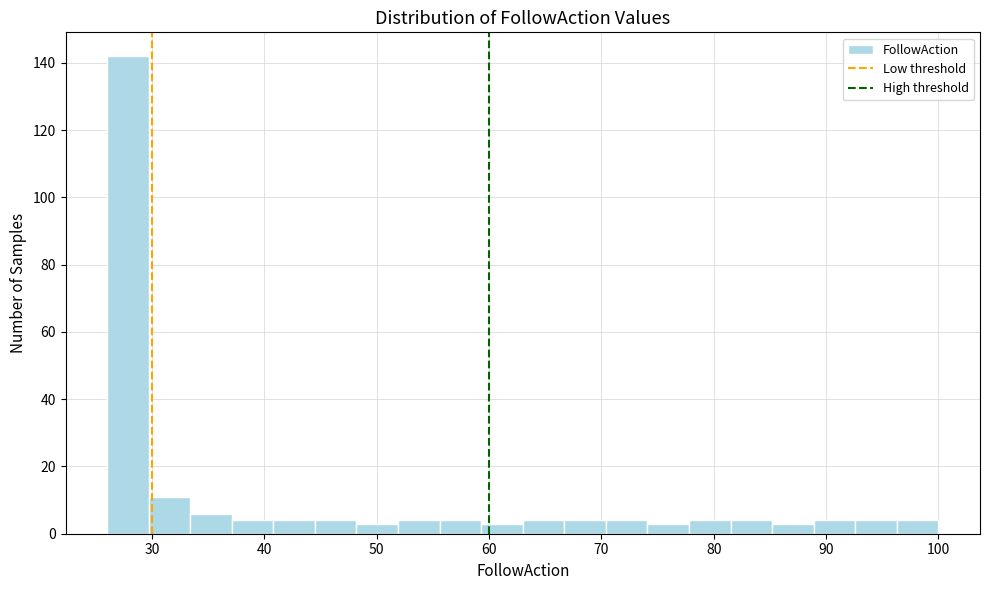

Read against the x-axis, roughly where is the centre of the tallest bar?

28